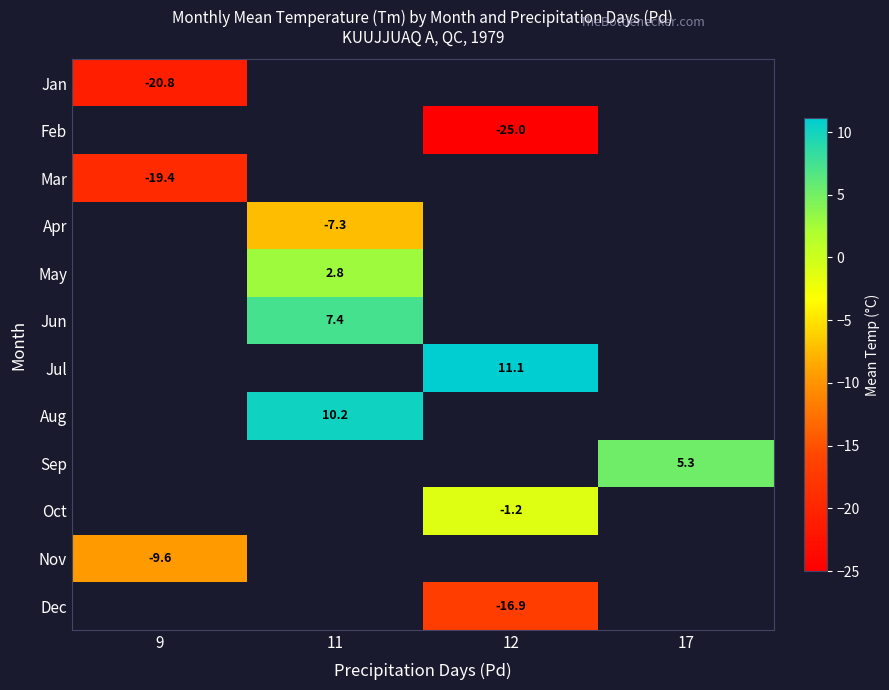

Is it true that Mar equals -19.4 at 9?

True